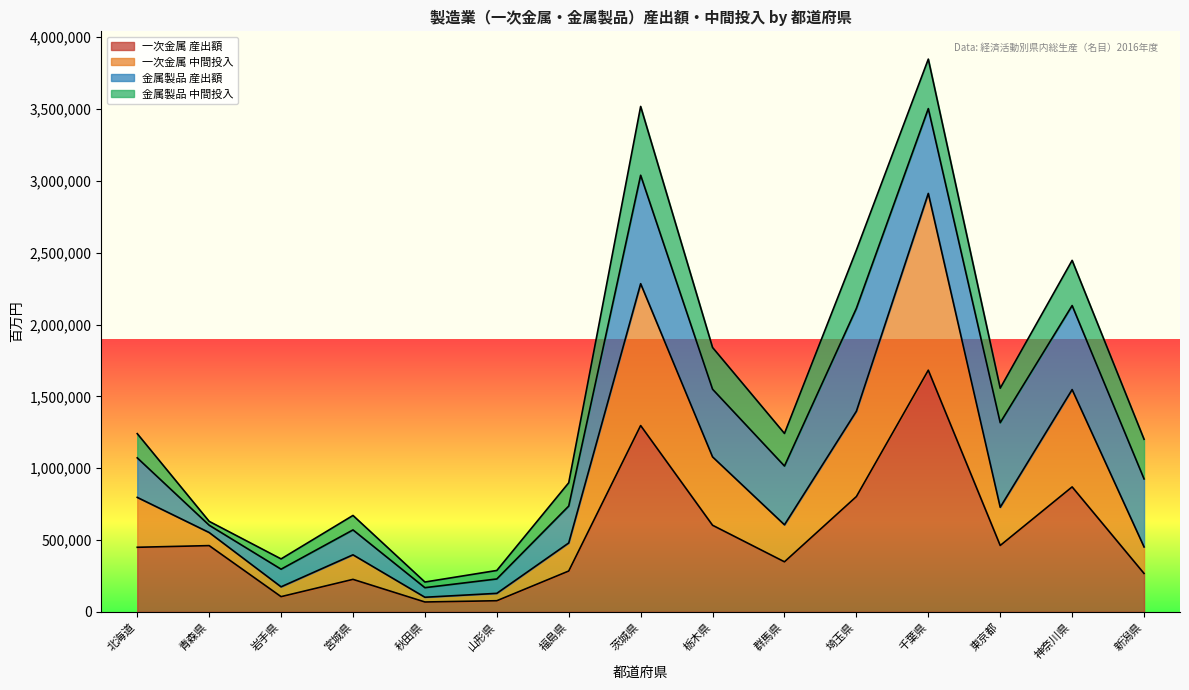

What is the difference between the 一次金属 中間投入 values at 栃木県 and 新潟県?

626693